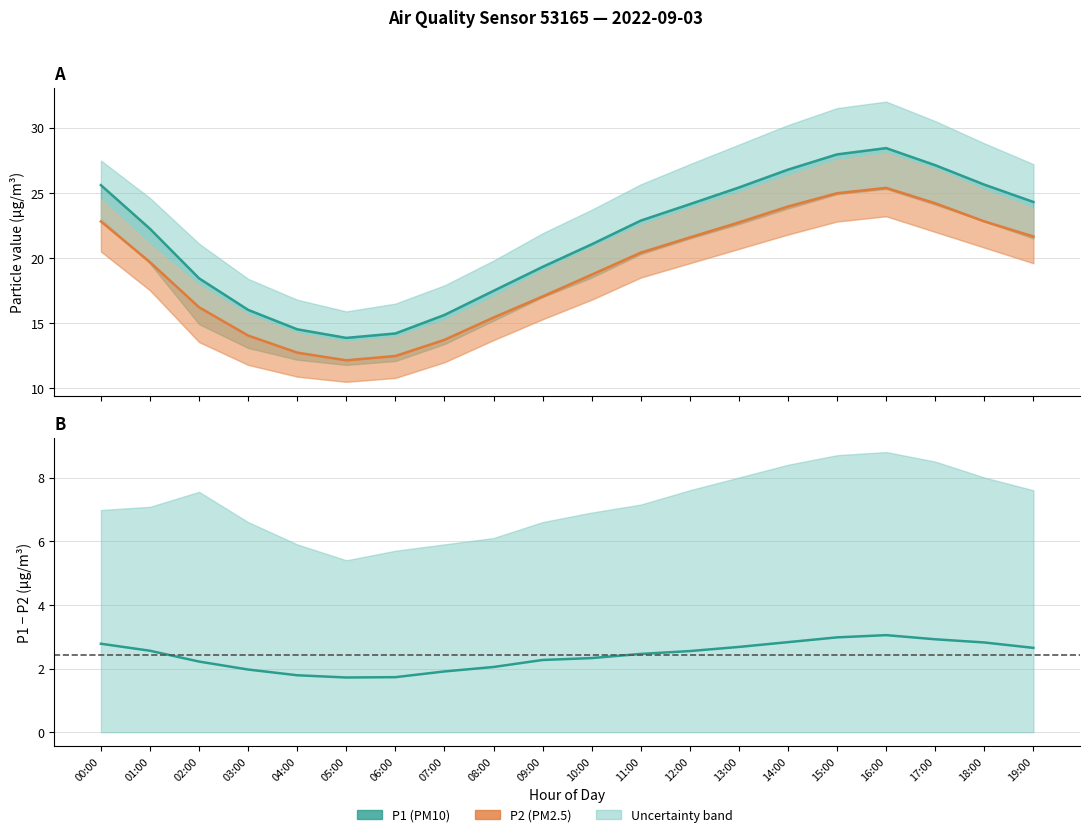

What is the difference between the highest and lowest values at 18:00?

22.8